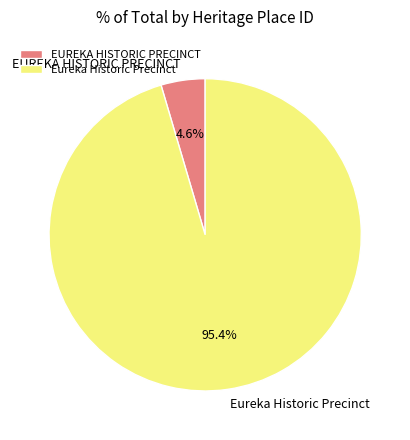

Rank the categories by value from lowest to highest.

EUREKA HISTORIC PRECINCT, Eureka Historic Precinct